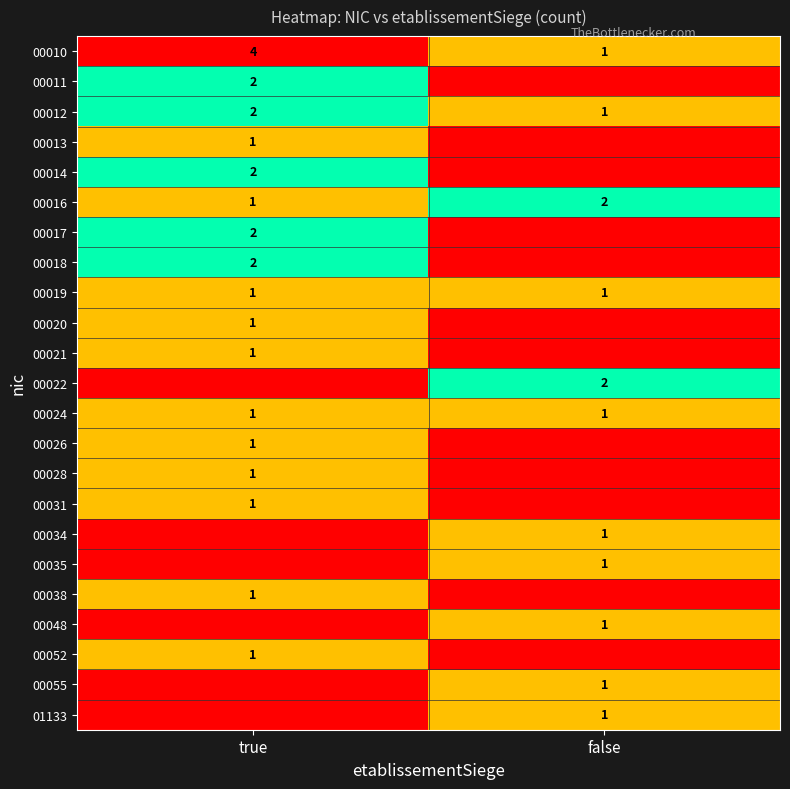

True or false: 00017 has a value of 3 at true.

False